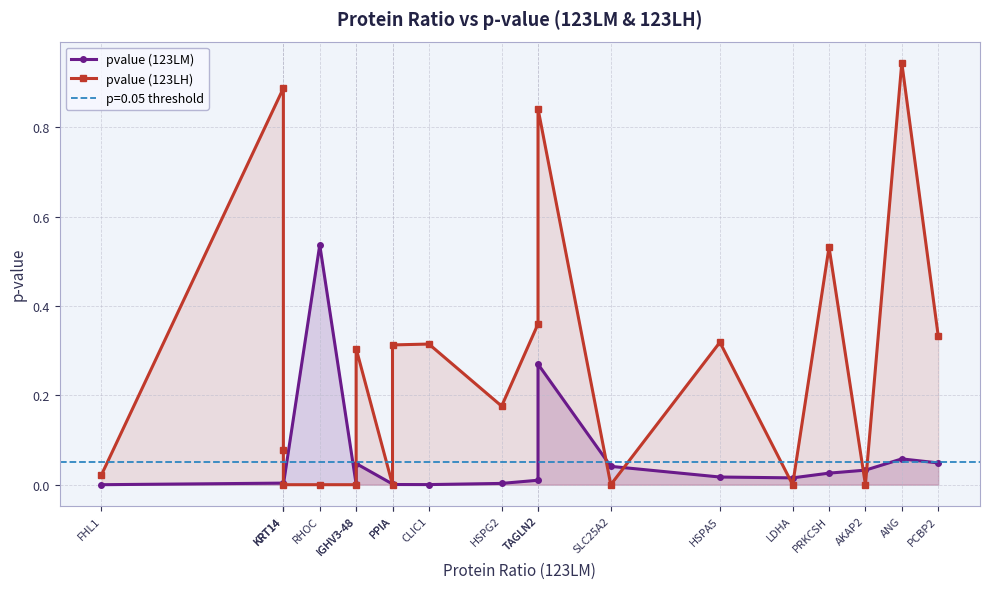

Rank the categories by pvalue (123LM) value from lowest to highest.

FHL1, KRT14, KRT14, CLIC1, PPIA, IGHV3-48, PPIA, HSPG2, KRT14, TAGLN2, LDHA, HSPA5, PRKCSH, AKAP2, SLC25A2, IGHV3-48, PCBP2, ANG, TAGLN2, RHOC